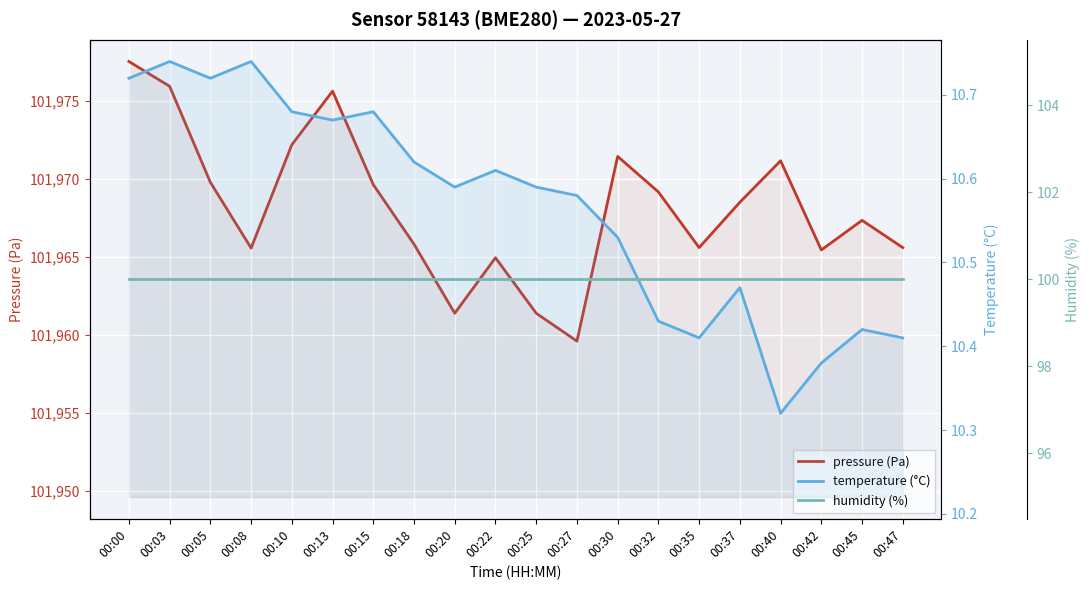

Reading left to right, extract all data points from this chart.

pressure (Pa): 101977.5	101975.9	101969.8	101965.6	101972.2	101975.6	101969.6	101965.8	101961.4	101964.9	101961.4	101959.6	101971.4	101969.2	101965.6	101968.5	101971.2	101965.4	101967.3	101965.6
temperature (°C): 10.7	10.7	10.7	10.7	10.7	10.7	10.7	10.6	10.6	10.6	10.6	10.6	10.5	10.4	10.4	10.5	10.3	10.4	10.4	10.4
humidity (%): 100.0	100.0	100.0	100.0	100.0	100.0	100.0	100.0	100.0	100.0	100.0	100.0	100.0	100.0	100.0	100.0	100.0	100.0	100.0	100.0